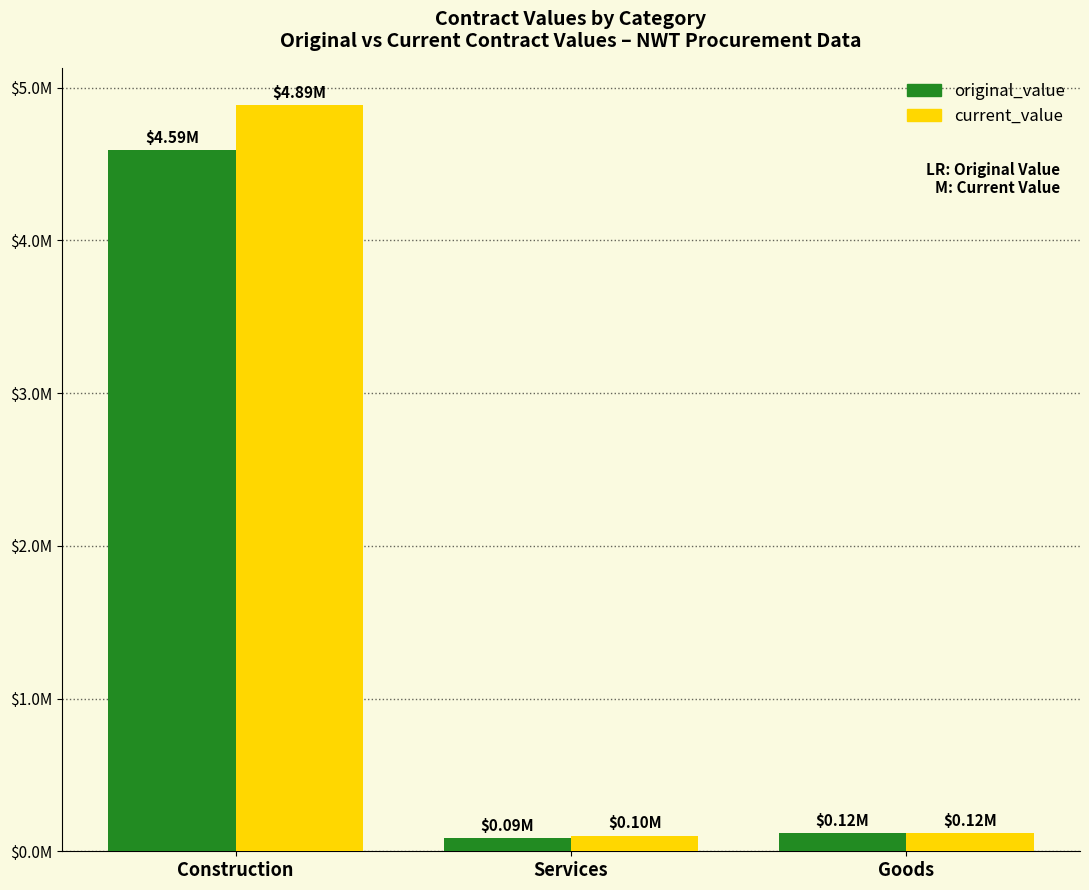

Which category has the highest value in the original_value series?

Construction